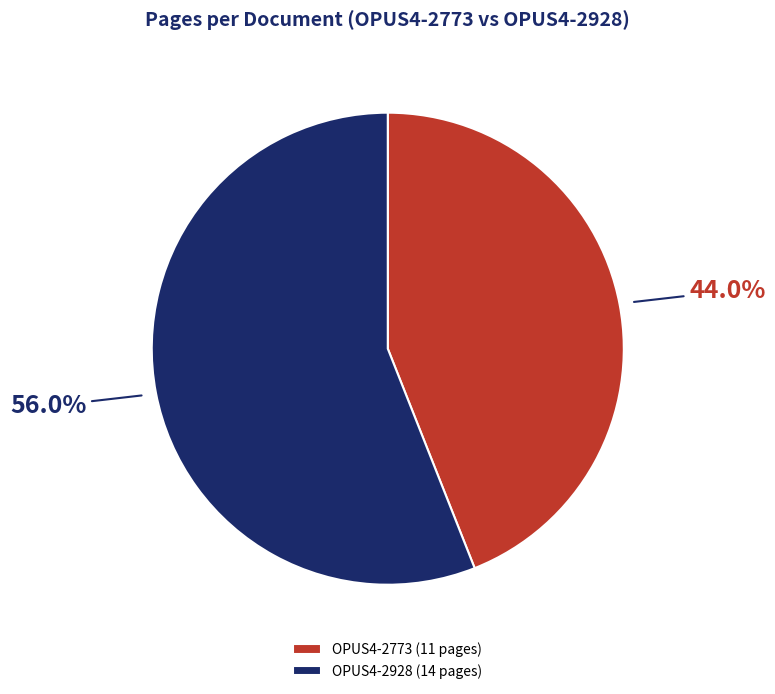

To the nearest percent, what is the combined percentage of OPUS4-2928 and OPUS4-2773?

100%